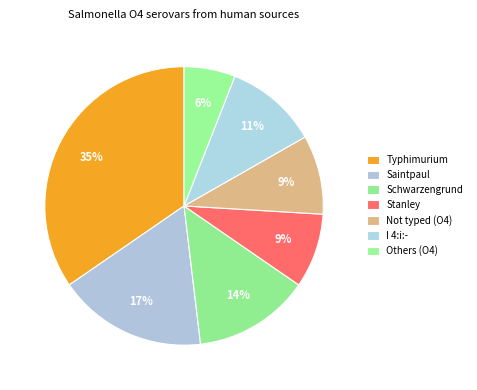

The Others (O4) slice represents 6% of the pie. True or false?

True